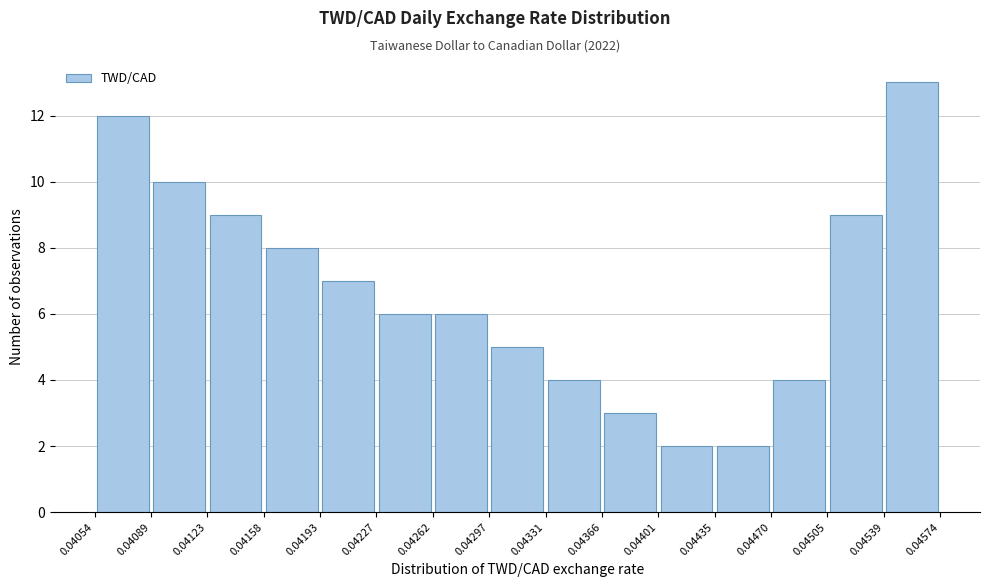

Which range on the x-axis has the tallest bar?

0.04539 to 0.04574